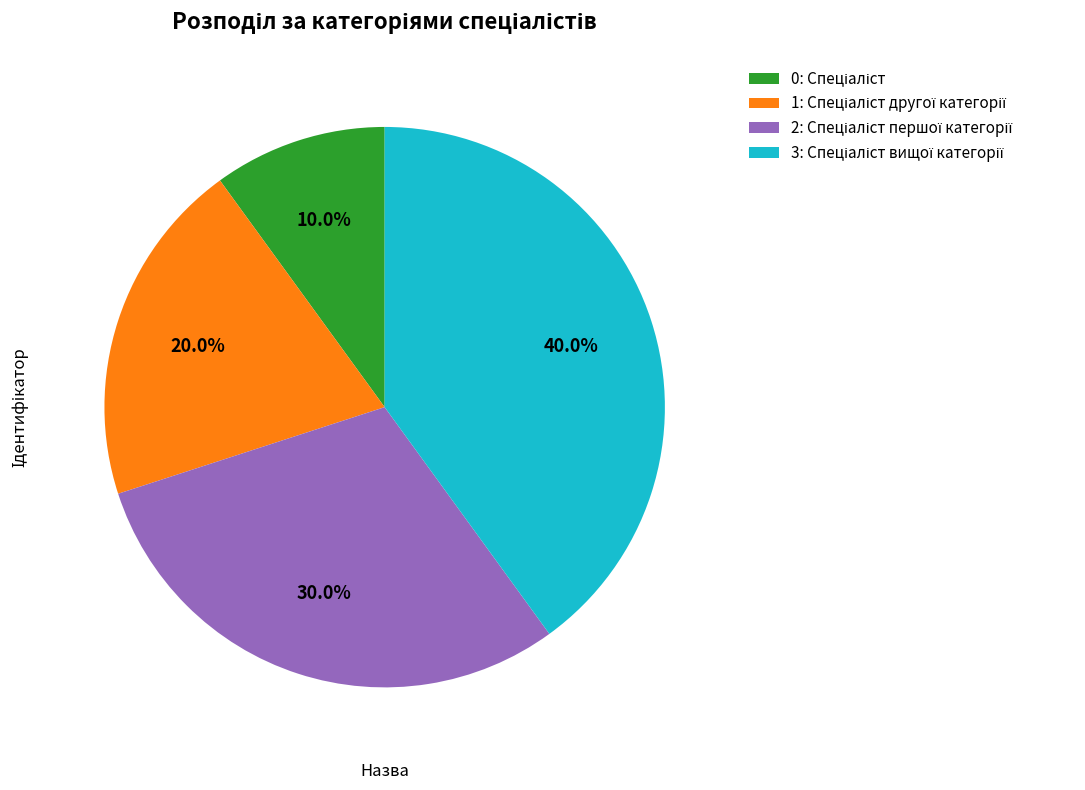

Does any single category account for the majority?

No